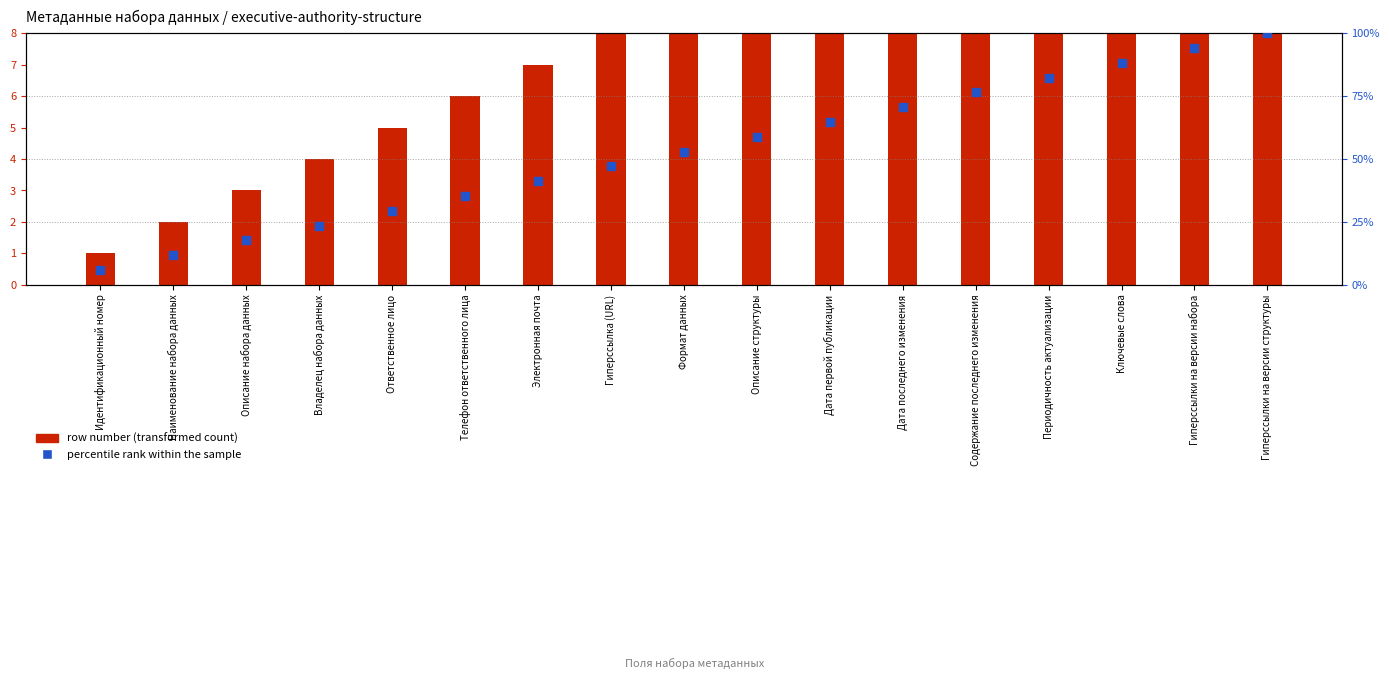

What are all the series names shown in the legend?

row number (transformed count), percentile rank within the sample